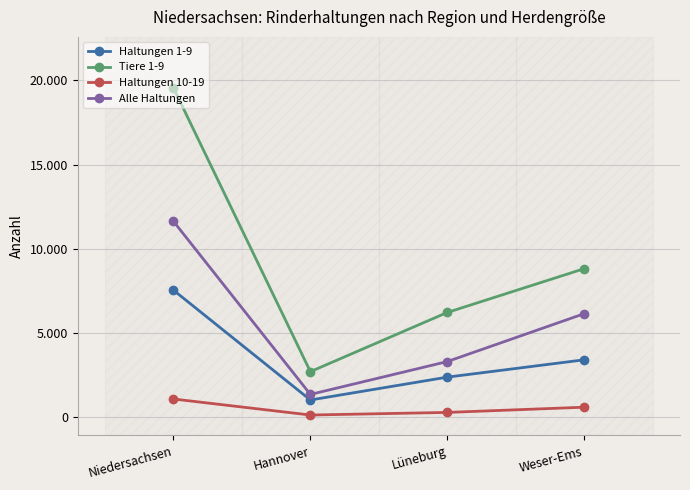

What is the label of the 3rd point from the right?

Hannover